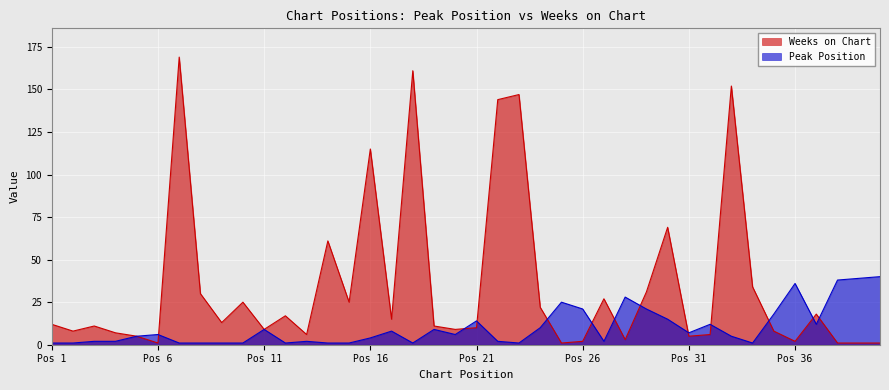

What is the greatest value displayed?

169